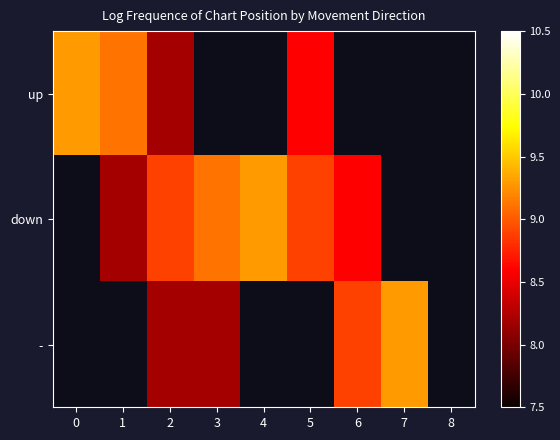

Count the number of categories in the chart.

9